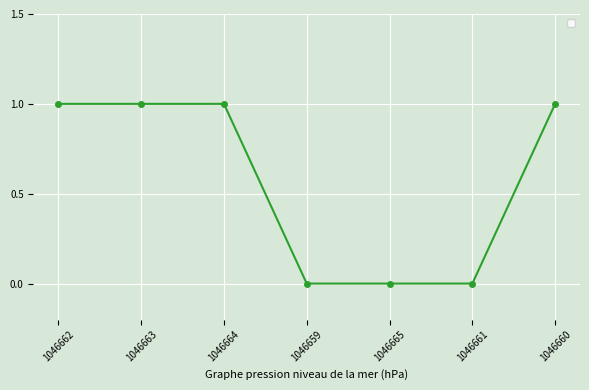

How many series are shown in this chart?

1